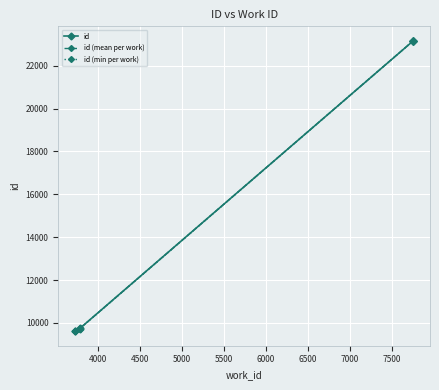

Approximately how many times larger is the value at 3780 compared to 7753?

0.4